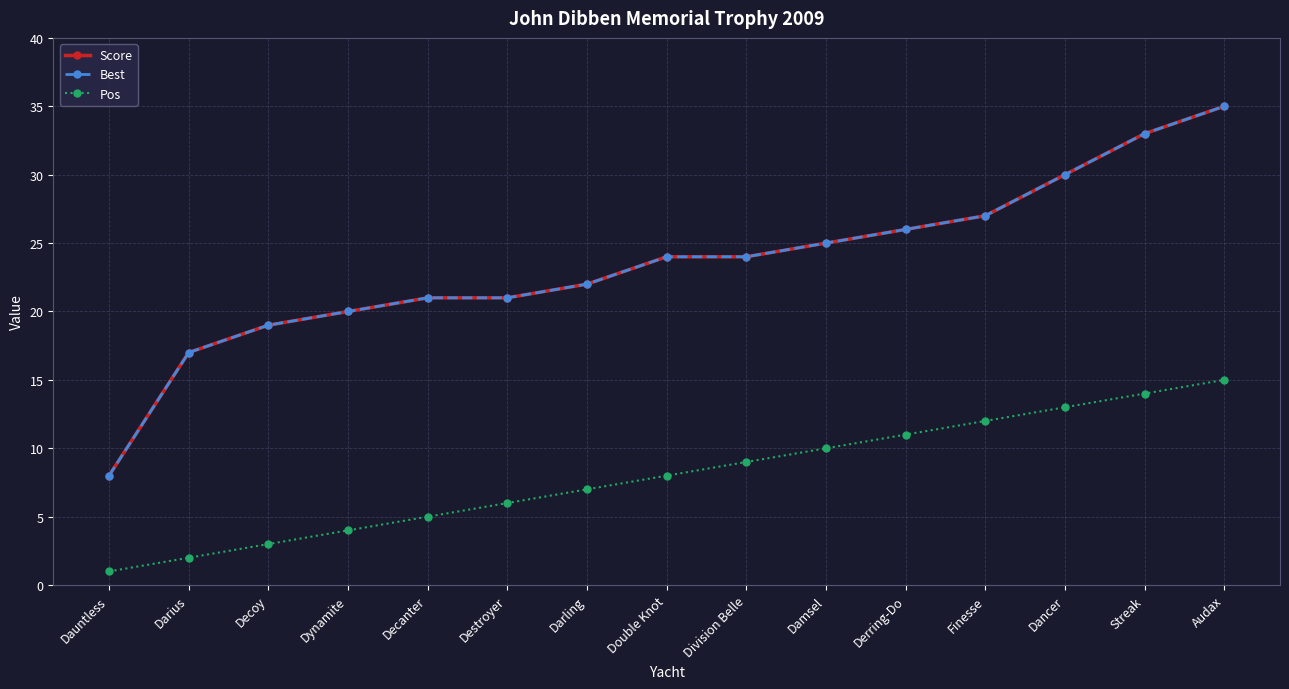

What is the sum of the Score values at Finesse and Darius?

44